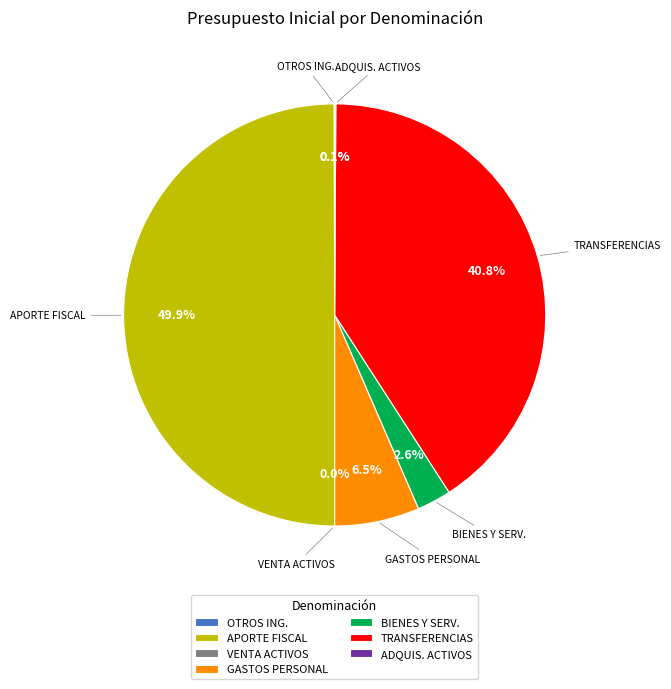

What is the largest slice in the pie chart?

APORTE FISCAL